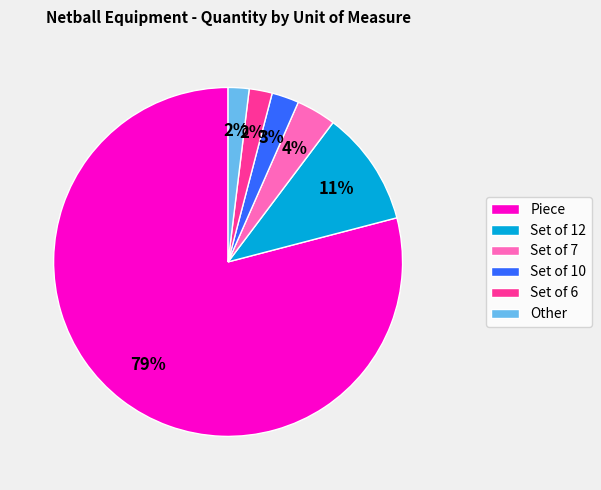

To the nearest percent, what is the difference between the Set of 6 and Set of 7 slice percentages?

2%